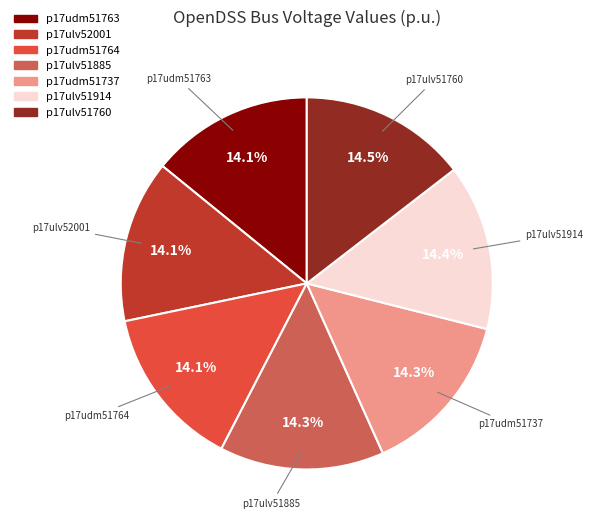

What is the ratio of the value at p17ulv51914 to the value at p17ulv51885?

1.0